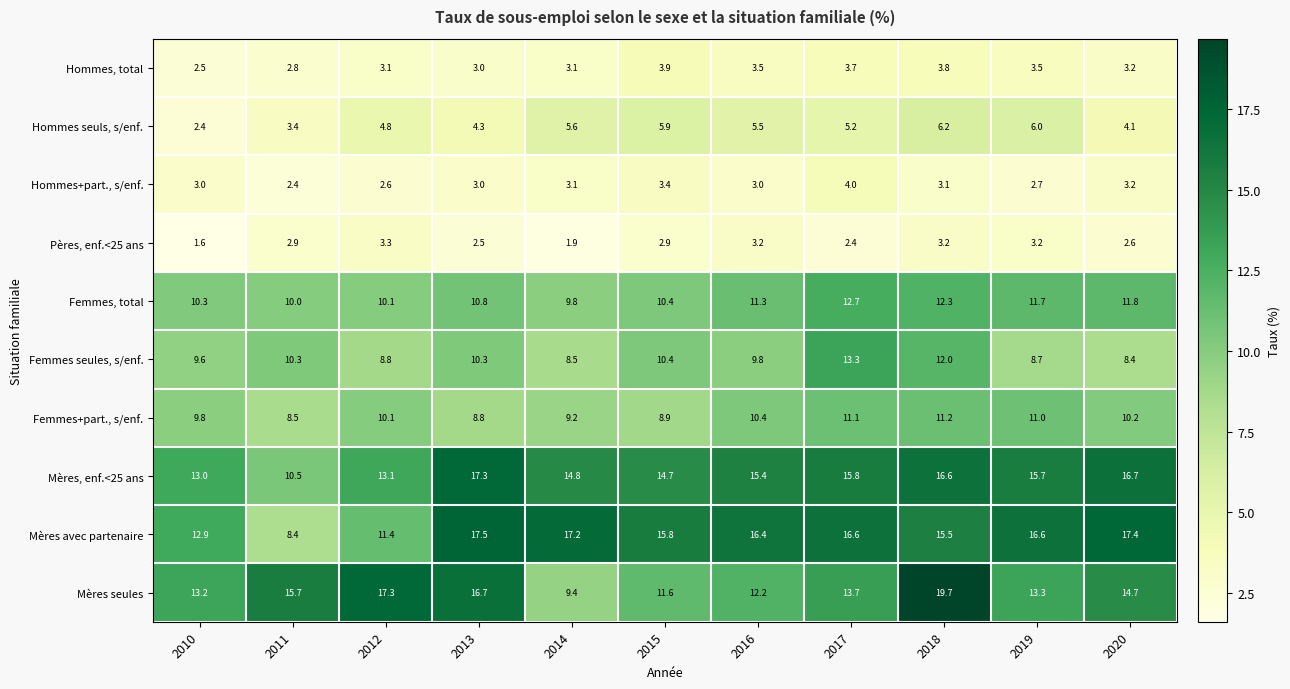

Which category has the highest value across all series?

2018